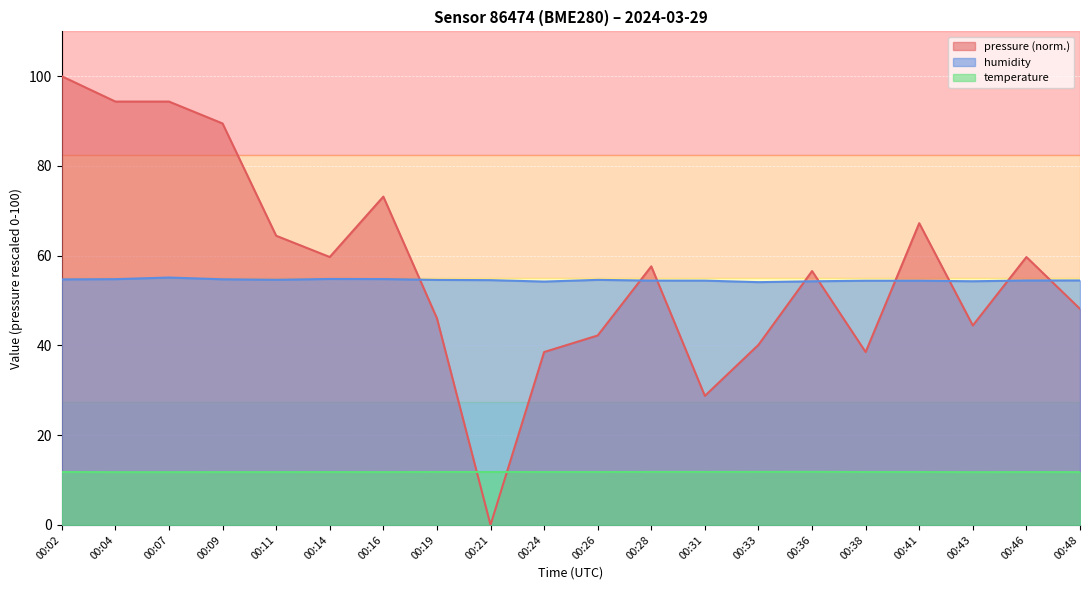

What is the spread (max minus min) of values at 00:14?

47.9